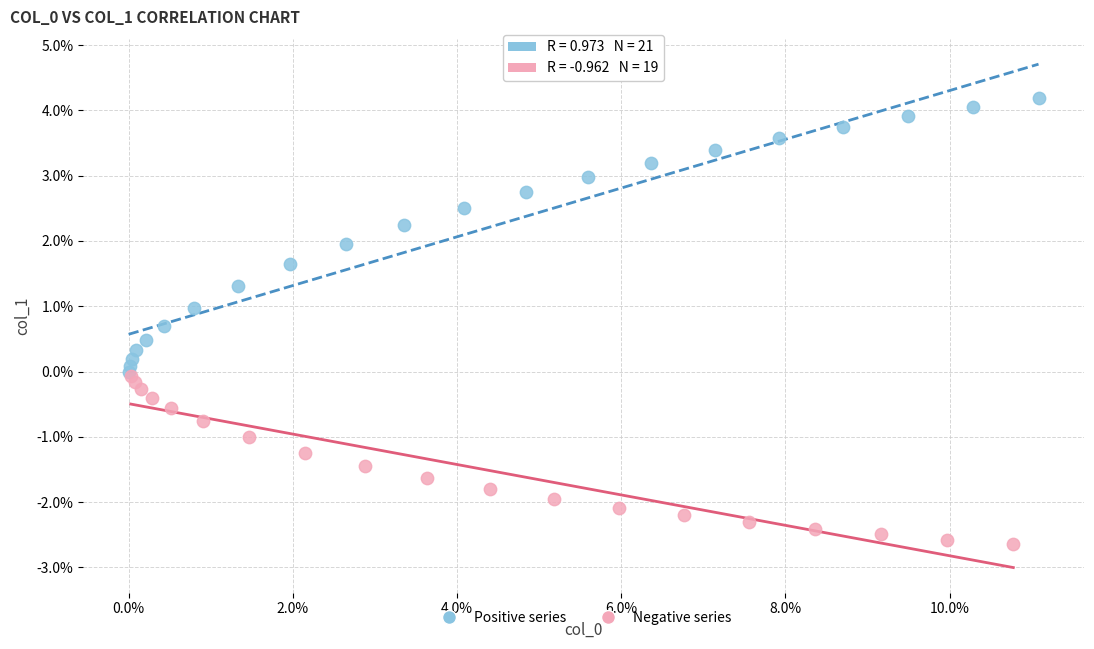

Which series contains the lowest Y value?

Negative series